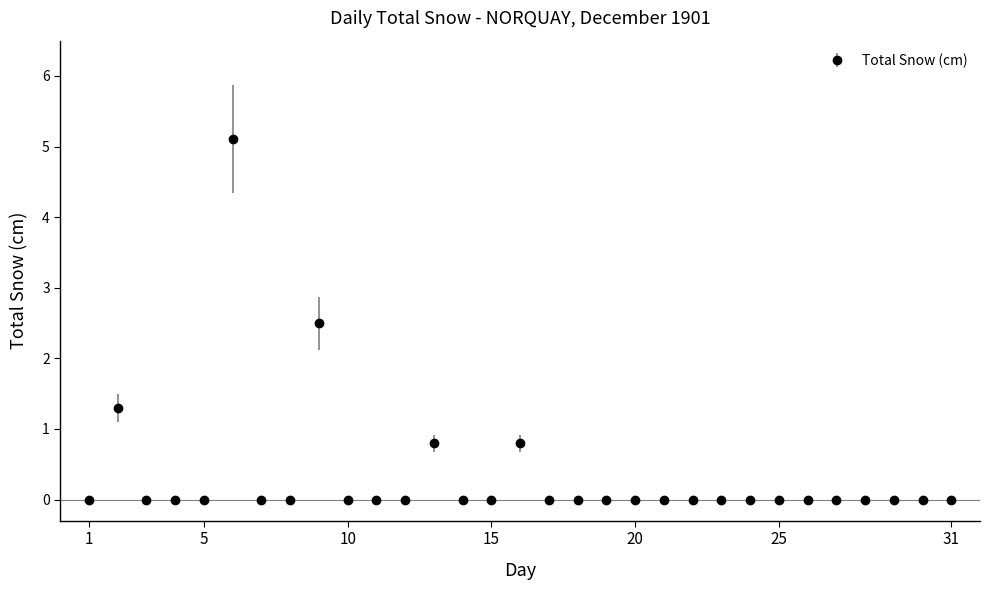

What is the difference between the maximum and second lowest values?

5.1